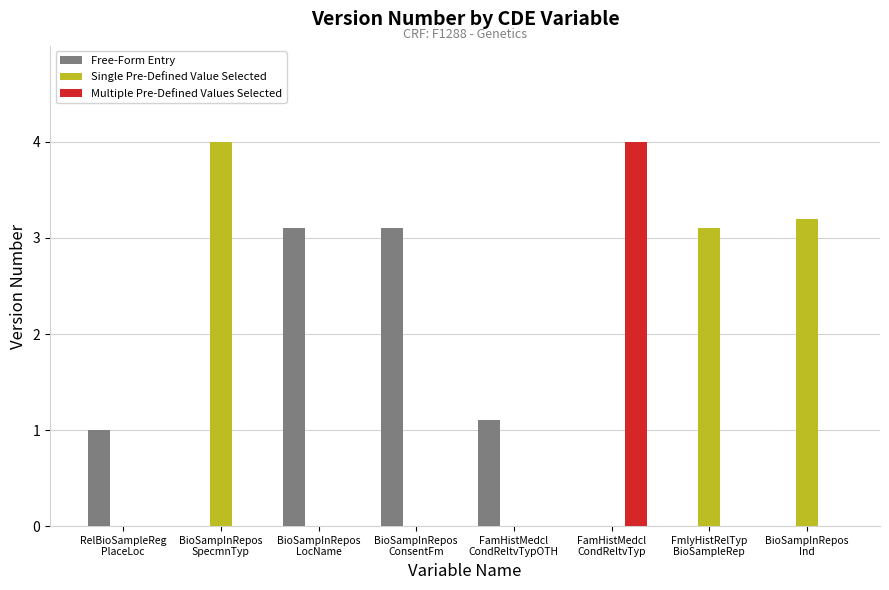

What is the sum of all Multiple Pre-Defined Values Selected values?

4.0